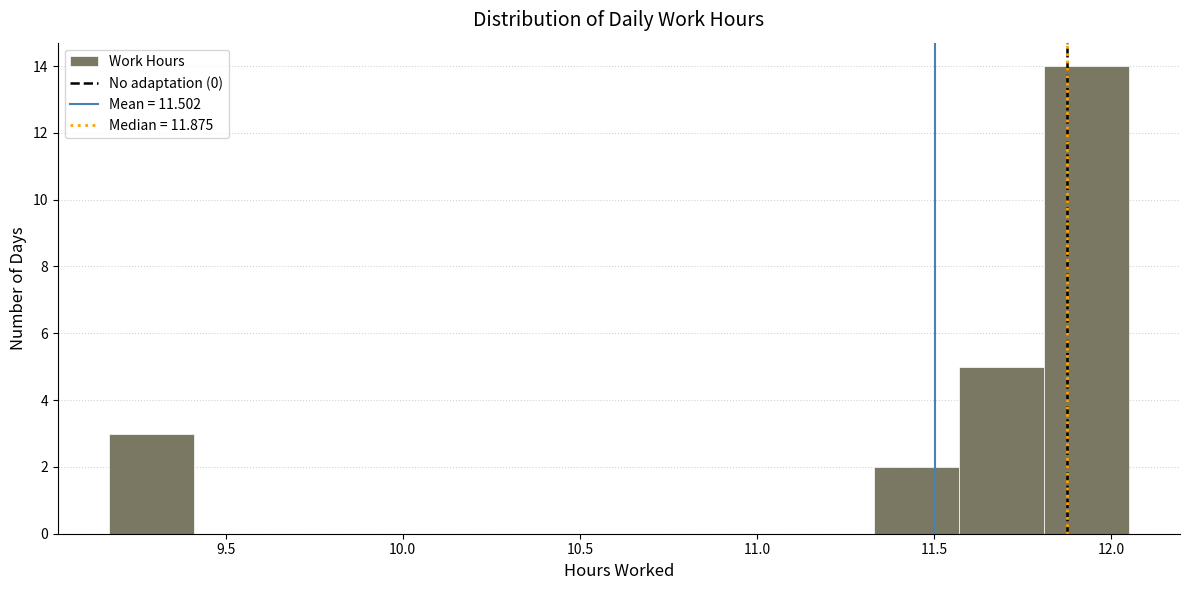

Which range on the x-axis has the tallest bar?

11.81 to 12.05